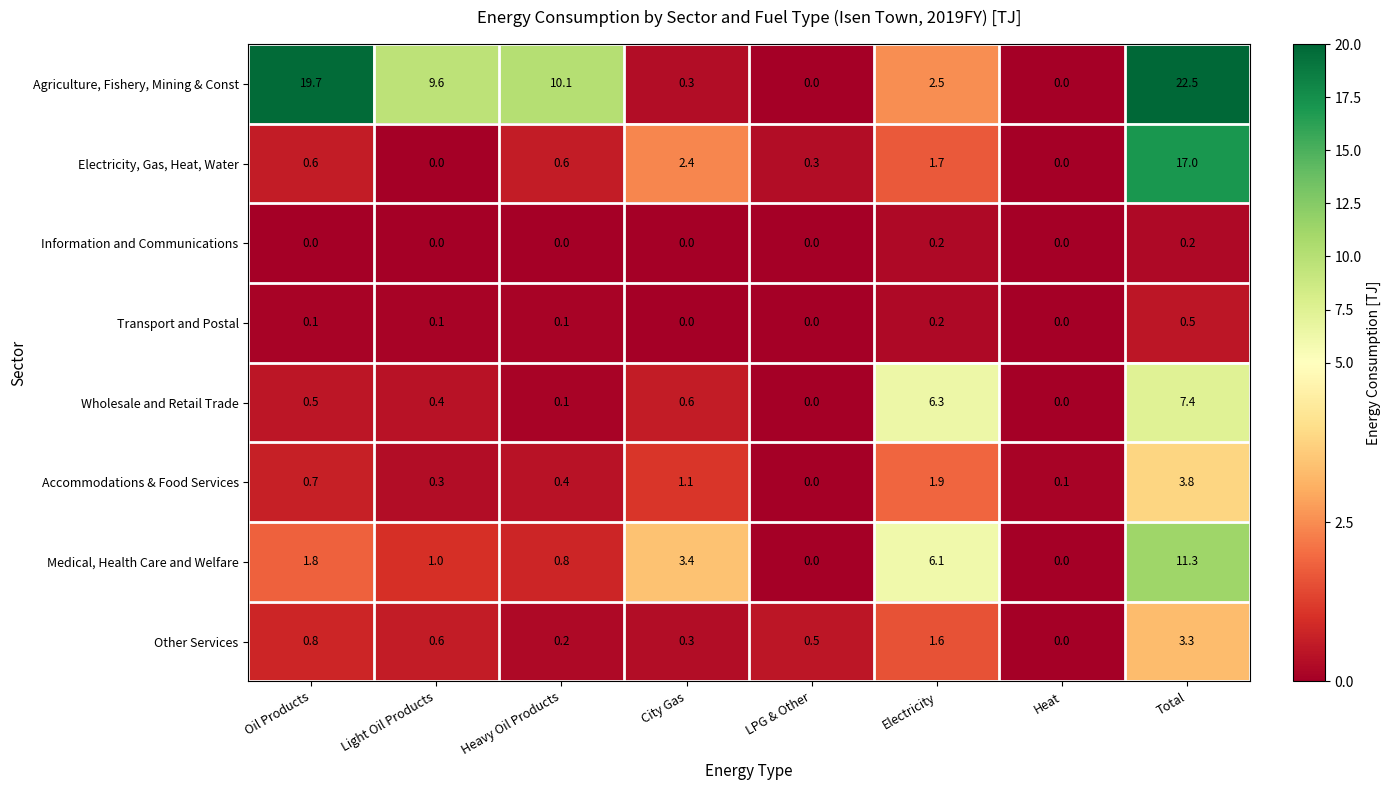

What is the sum of all Wholesale and Retail Trade values?

15.3